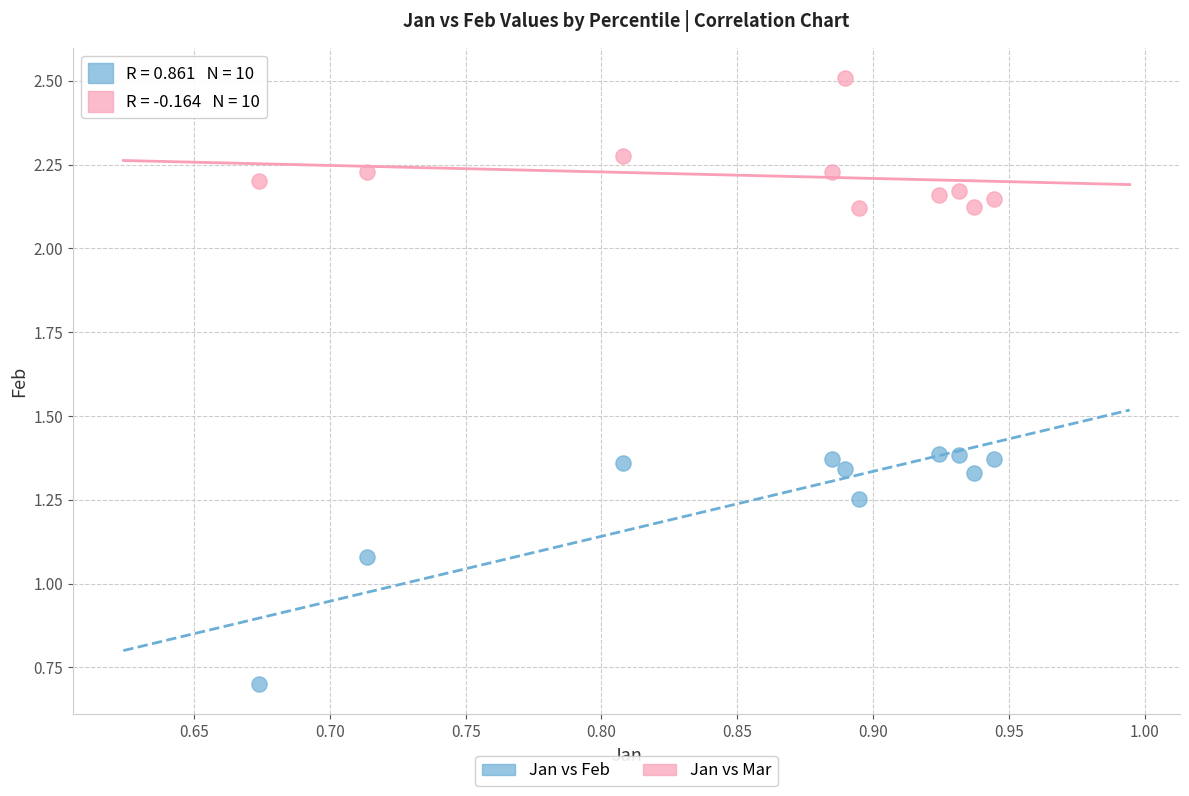

Across all data points, what is the range of X values (max minus min)?

0.3